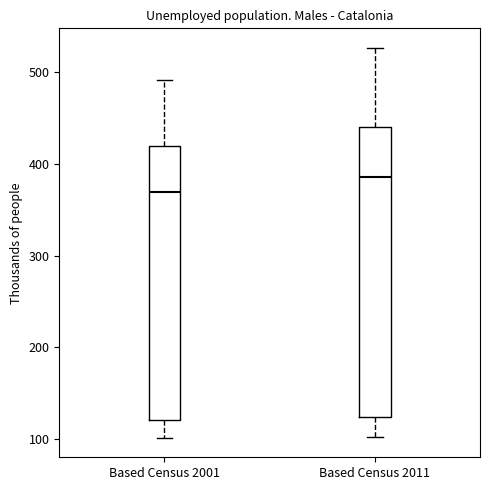

Which box has the lowest median line?

Based Census 2001